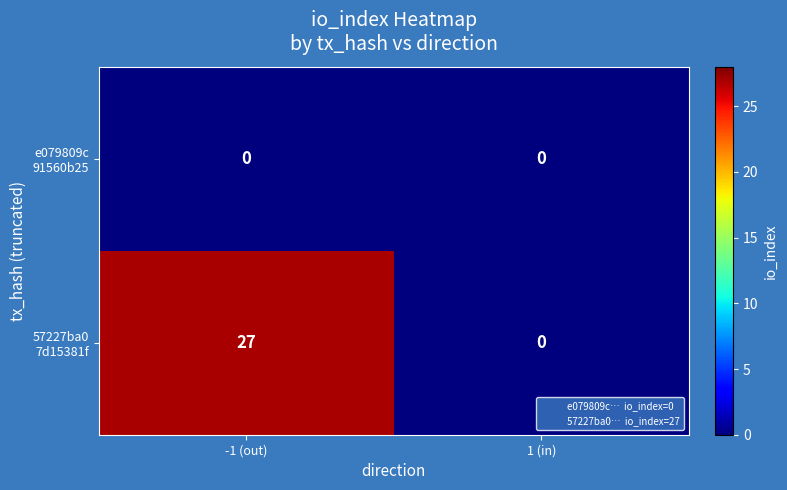

What is the difference between the highest and lowest values at -1 (out)?

27